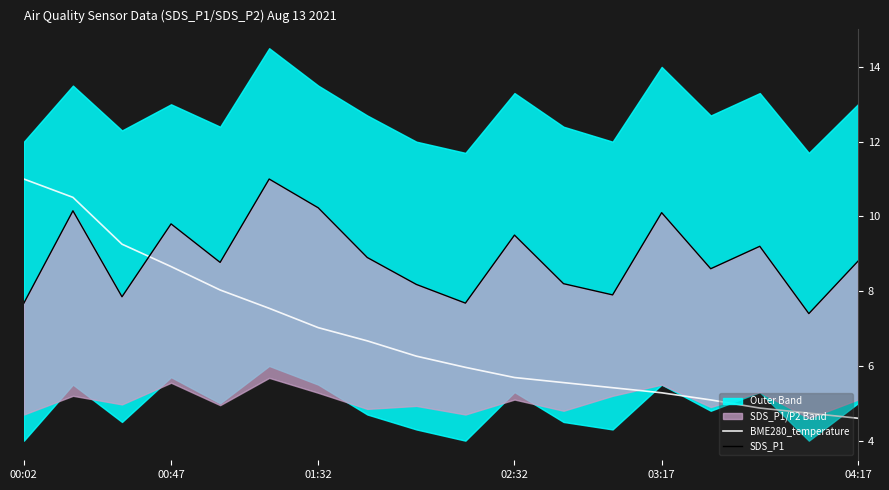

Where is SDS_P1 nearest to the value 9?

7